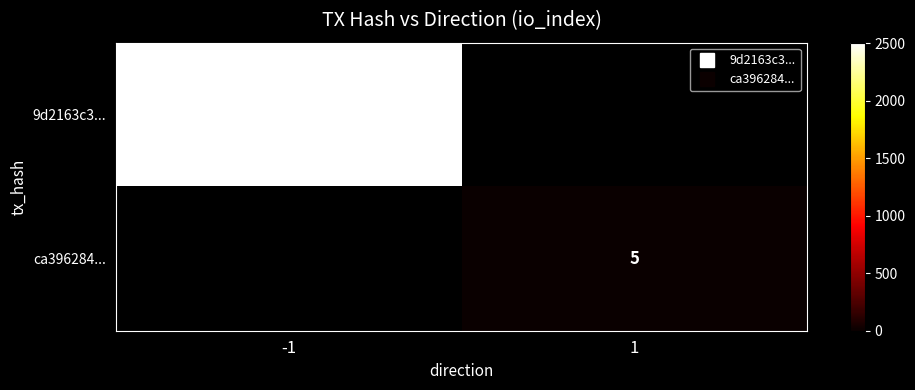

Is the value of ca396284... at -1 greater than the value of 9d2163c3... at 1?

No